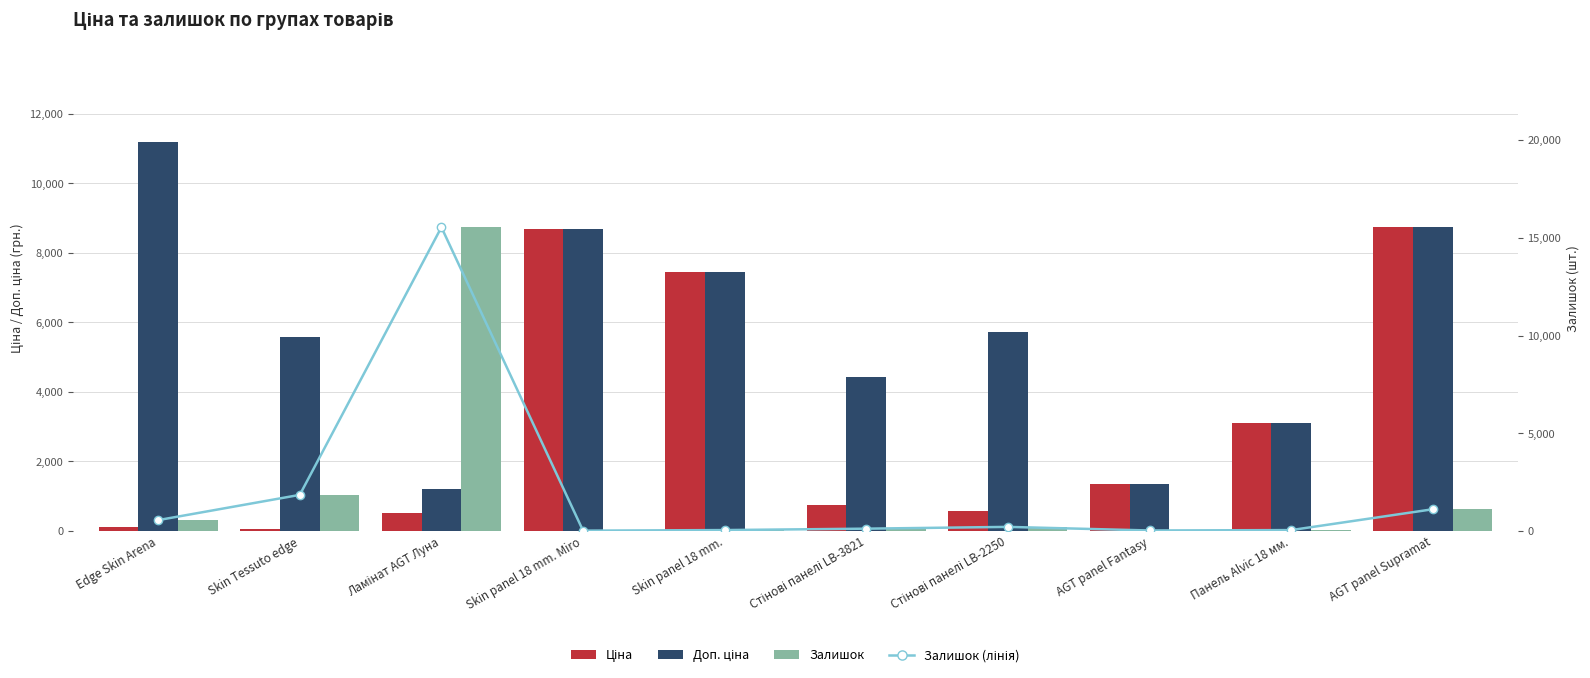

Reading left to right, transcribe all the data shown in this chart.

Ціна: Edge Skin Arena=111.8	Skin Tessuto edge=55.9	Ламінат AGT Луна=528.2	Skin panel 18 mm. Miro=8679.5	Skin panel 18 mm.=7444.6	Стінові панелі LB-3821=737.2	Стінові панелі LB-2250=572.7	AGT panel Fantasy=1347.9	Панель Alvic 18 мм.=3094.7	AGT panel Supramat=8755.5
Доп. ціна: Edge Skin Arena=11182.0	Skin Tessuto edge=5591.0	Ламінат AGT Луна=1210.7	Skin panel 18 mm. Miro=8679.5	Skin panel 18 mm.=7444.6	Стінові панелі LB-3821=4423.0	Стінові панелі LB-2250=5727.0	AGT panel Fantasy=1348.0	Панель Alvic 18 мм.=3095.0	AGT panel Supramat=8755.5
Залишок (лінія): Edge Skin Arena=550.0	Skin Tessuto edge=1843.0	Ламінат AGT Луна=15542.0	Skin panel 18 mm. Miro=11.0	Skin panel 18 mm.=41.0	Стінові панелі LB-3821=113.0	Стінові панелі LB-2250=204.0	AGT panel Fantasy=20.0	Панель Alvic 18 мм.=40.0	AGT panel Supramat=1107.0
Залишок: Edge Skin Arena=550.0	Skin Tessuto edge=1843.0	Ламінат AGT Луна=15542.0	Skin panel 18 mm. Miro=11.0	Skin panel 18 mm.=41.0	Стінові панелі LB-3821=113.0	Стінові панелі LB-2250=204.0	AGT panel Fantasy=20.0	Панель Alvic 18 мм.=40.0	AGT panel Supramat=1107.0